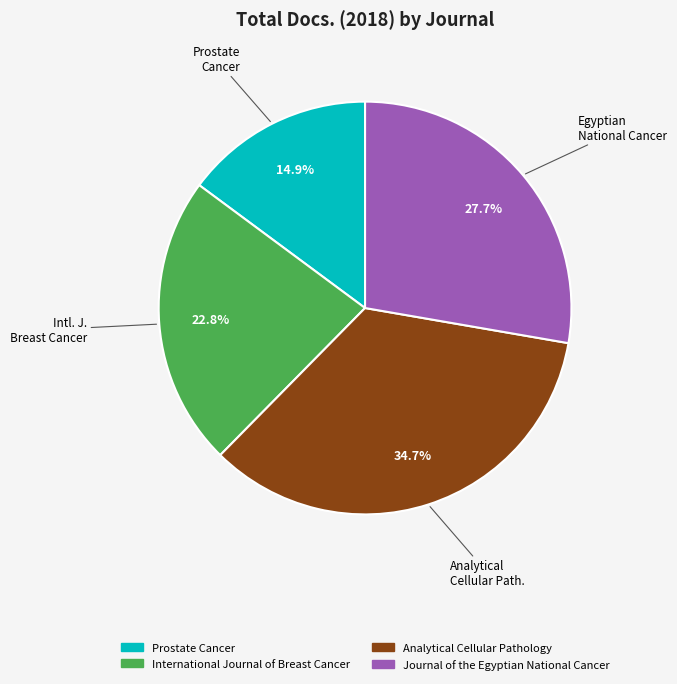

To the nearest percent, what is the average slice percentage?

25%